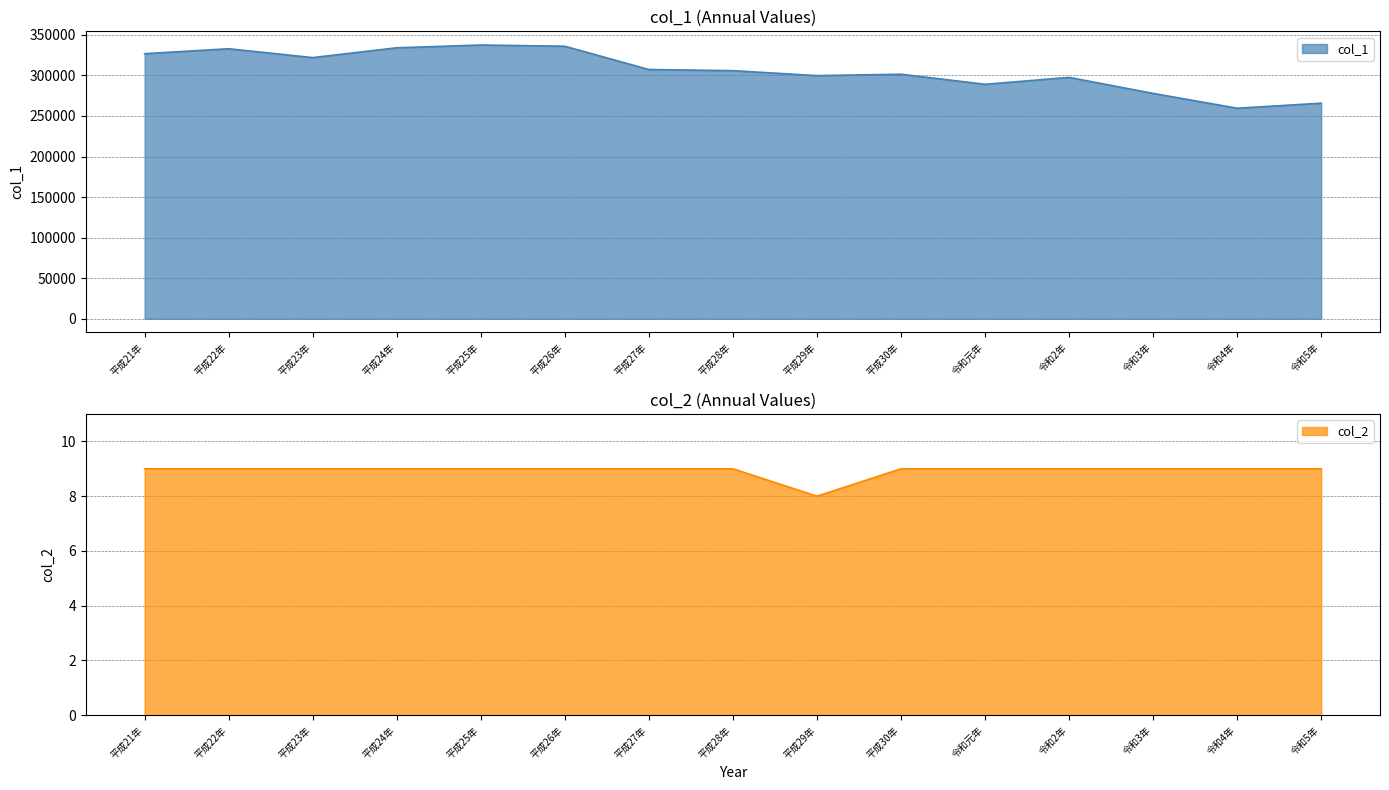

What position from the left is 平成28年?

8